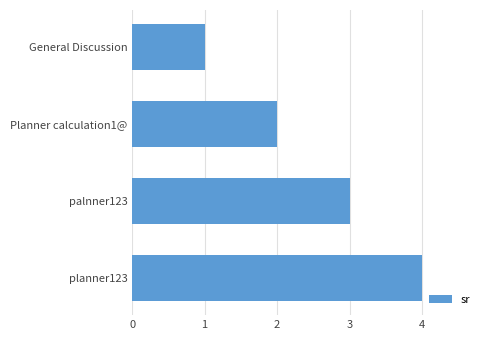

Is it true that the value at Planner calculation1@ is 1?

False